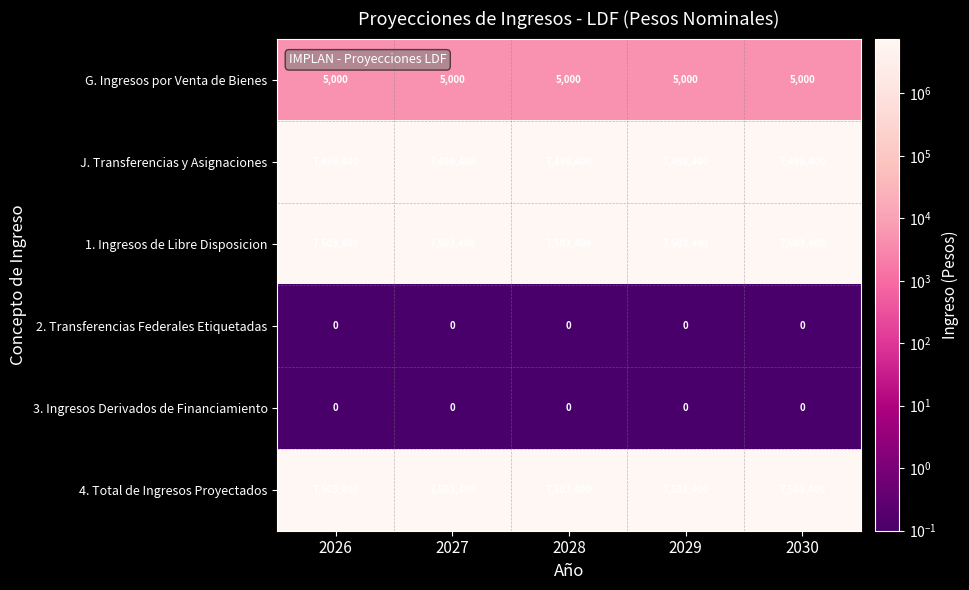

The value of 4. Total de Ingresos Proyectados at 2028 is 7503400. True or false?

True